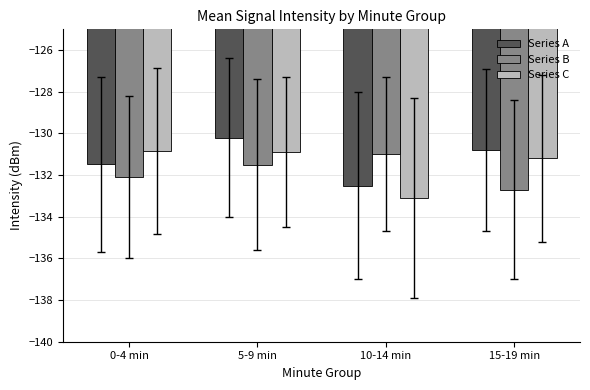

At how many categories does at least one series exceed -132?

4